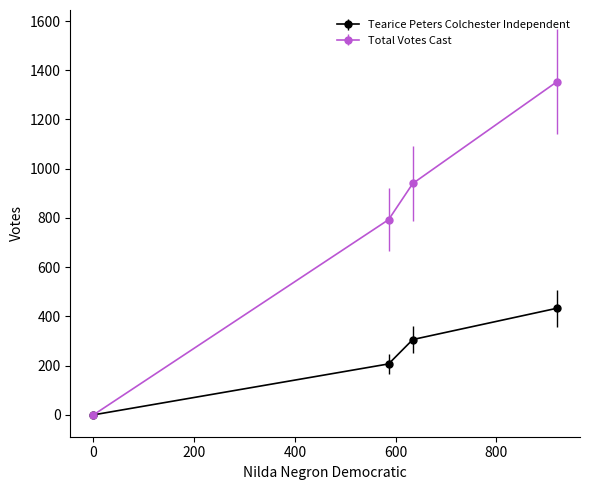

List the series in order of their peak value, lowest first.

Tearice Peters Colchester Independent, Total Votes Cast